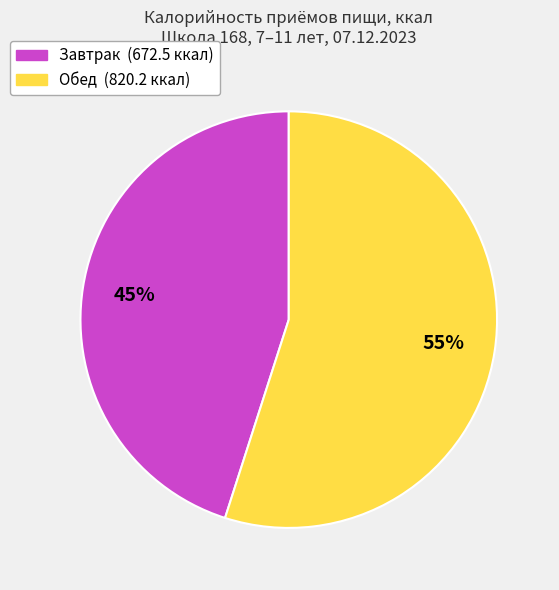

Which category has the biggest portion of the pie?

Обед